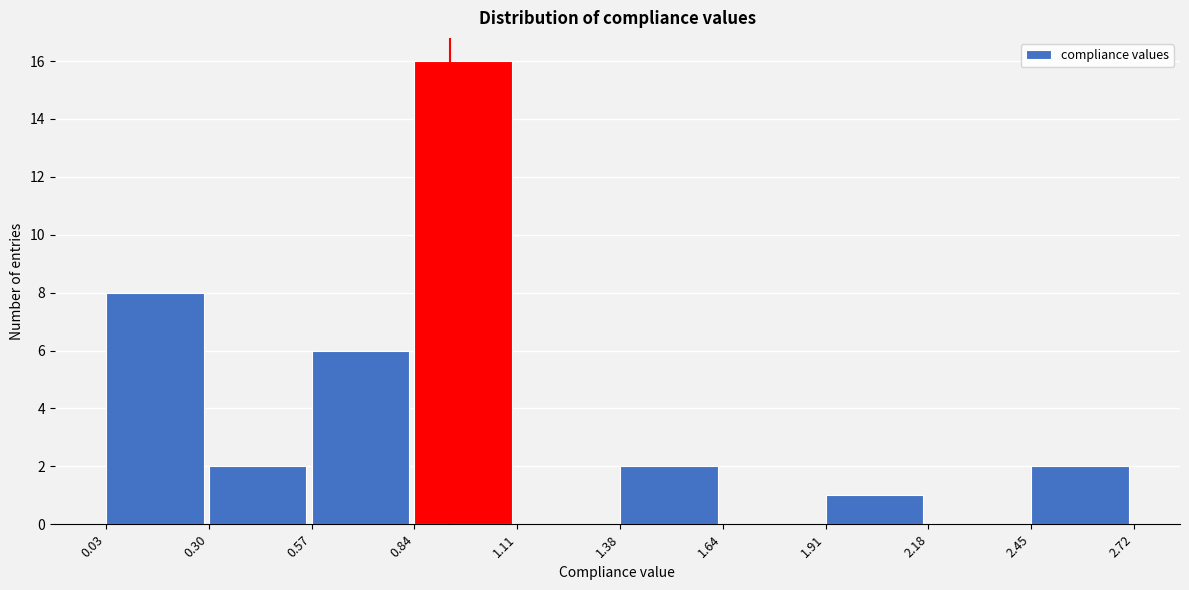

Over which range of the x-axis is the bar tallest?

0.84 to 1.11